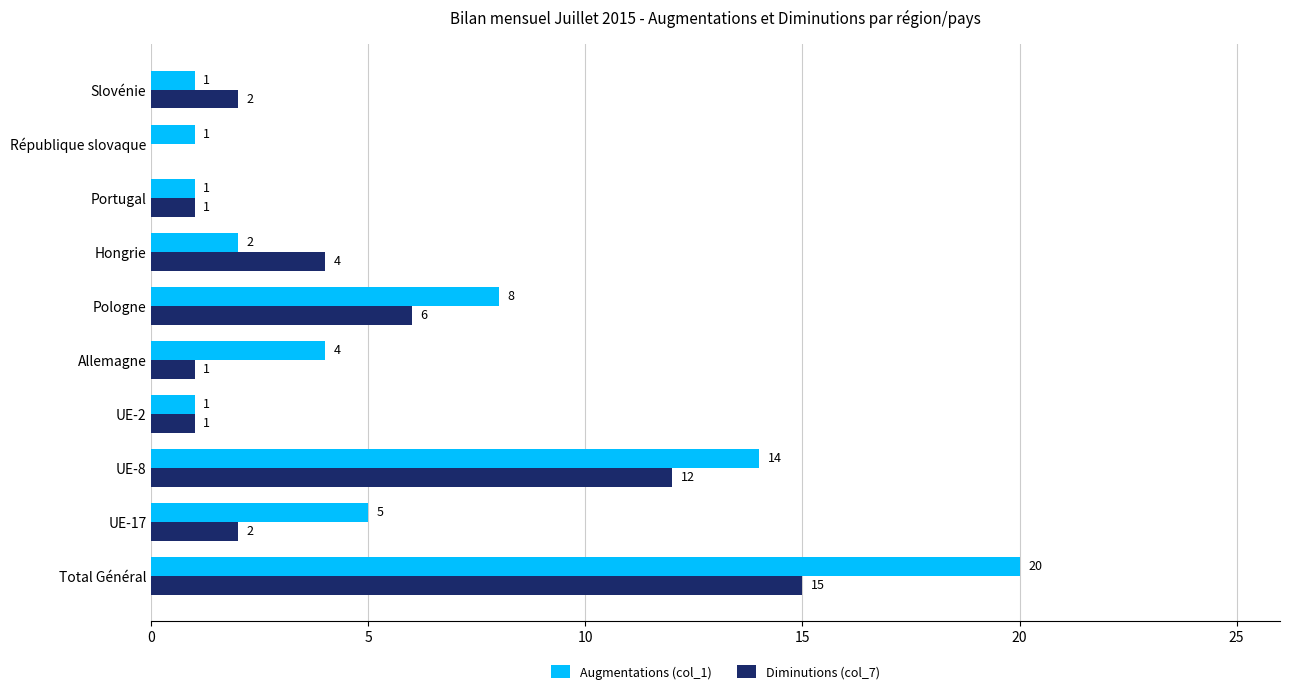

At which category does the chart reach its peak across all series?

Total Général